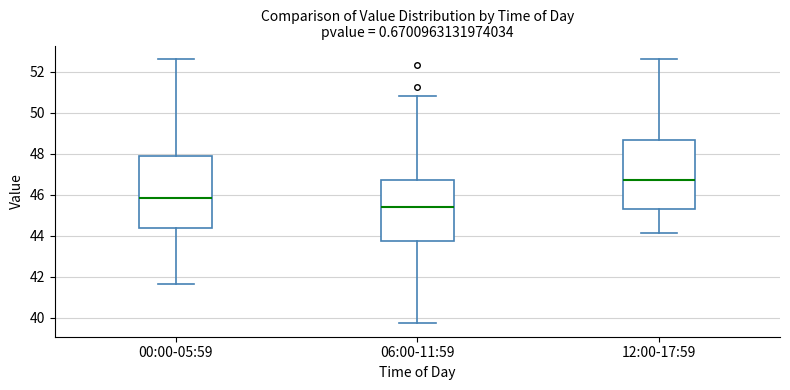

Where does the median line of the box for 06:00-11:59 sit on the y-axis? The values are not printed on the chart, so give them approximately, as read against the axis.

45.4